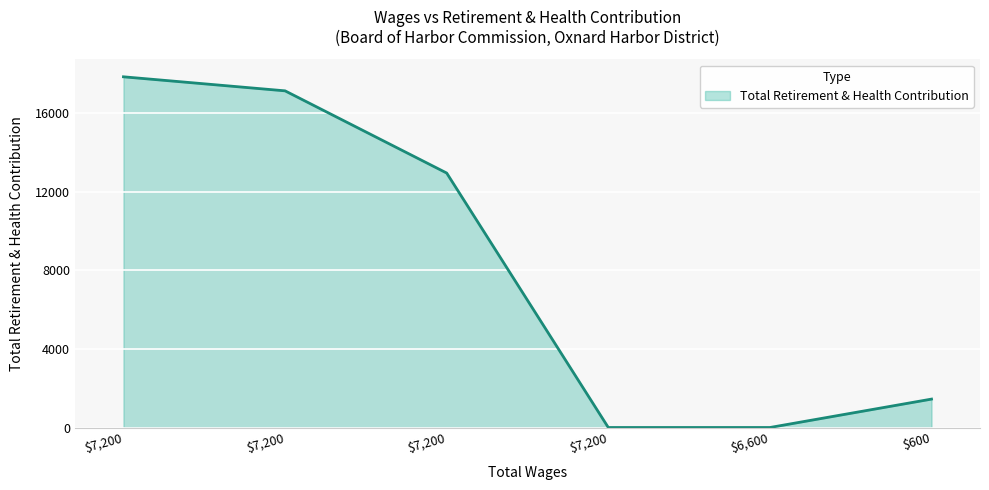

Reading left to right, extract all data points from this chart.

7200.0=17836	7200.0=17122	7200.0=12942	7200.0=0	6600.0=0	600.0=1445